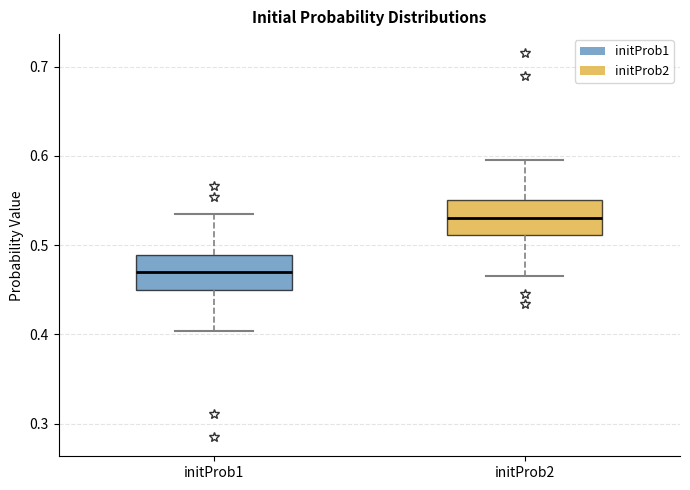

Which box has the highest median line?

initProb2